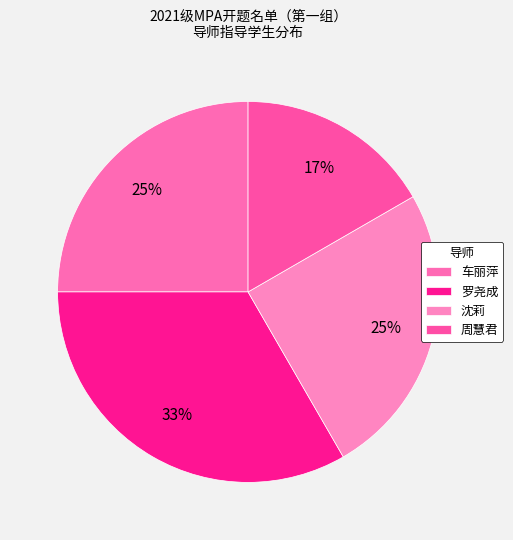

The 车丽萍 slice represents 25% of the pie. True or false?

True